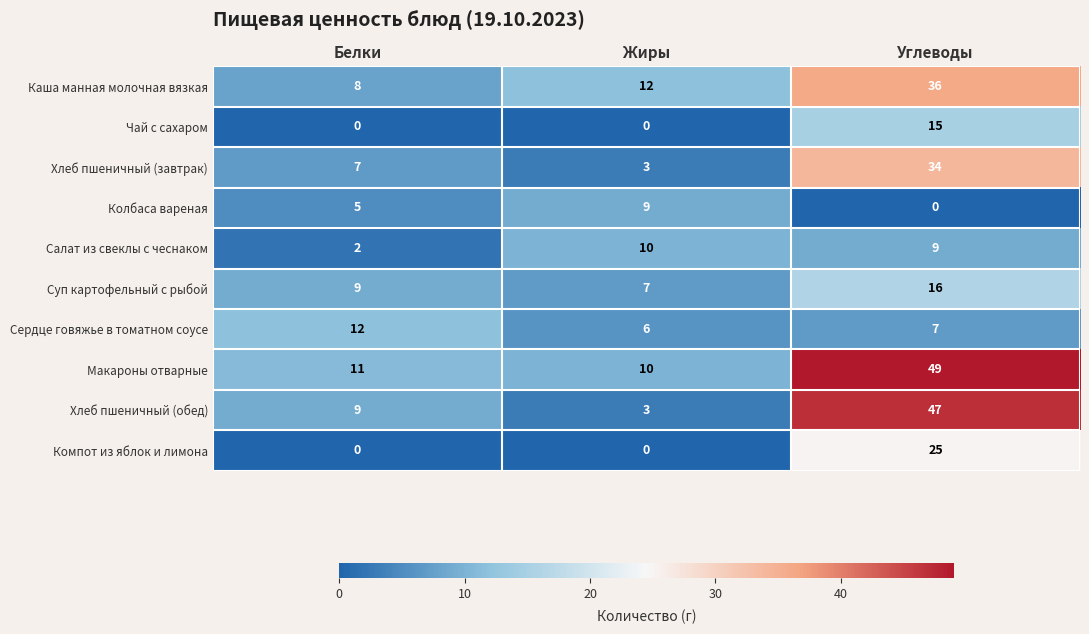

What is the difference between the Макароны отварные values at Углеводы and Жиры?

39